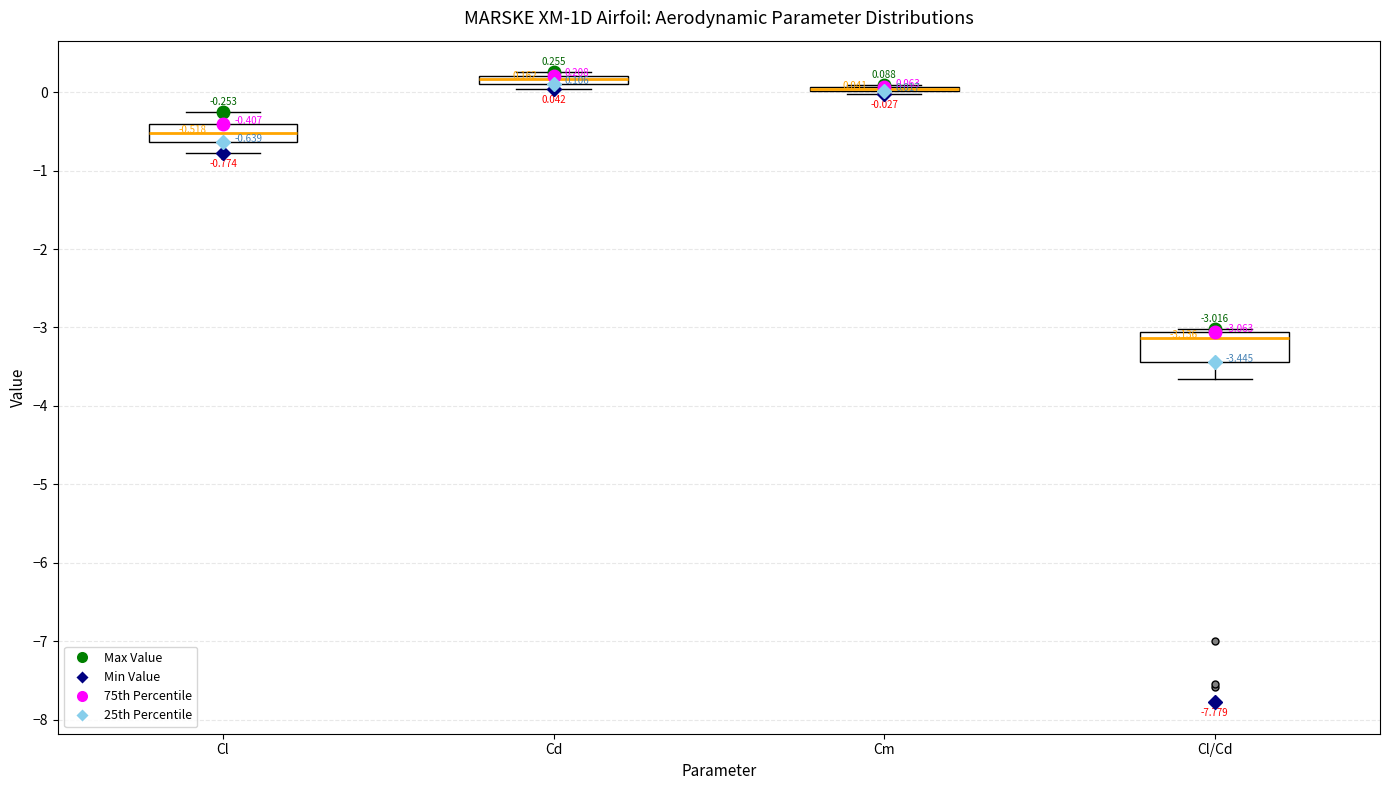

Which box is the tallest, from its lower edge to its upper edge?

Cl/Cd